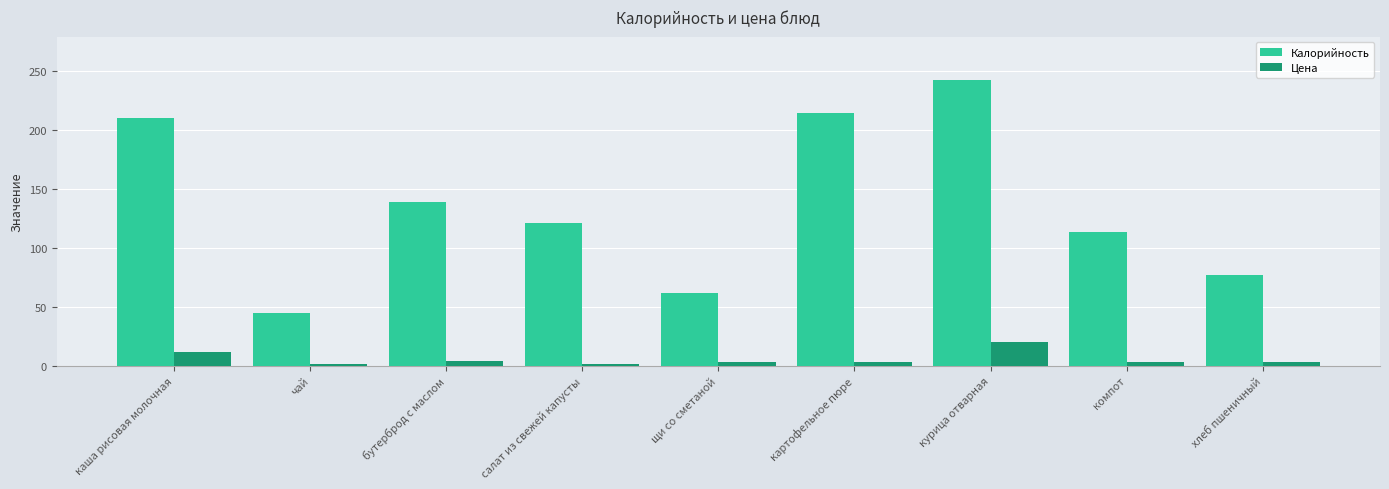

Which series has the widest spread of values?

Калорийность